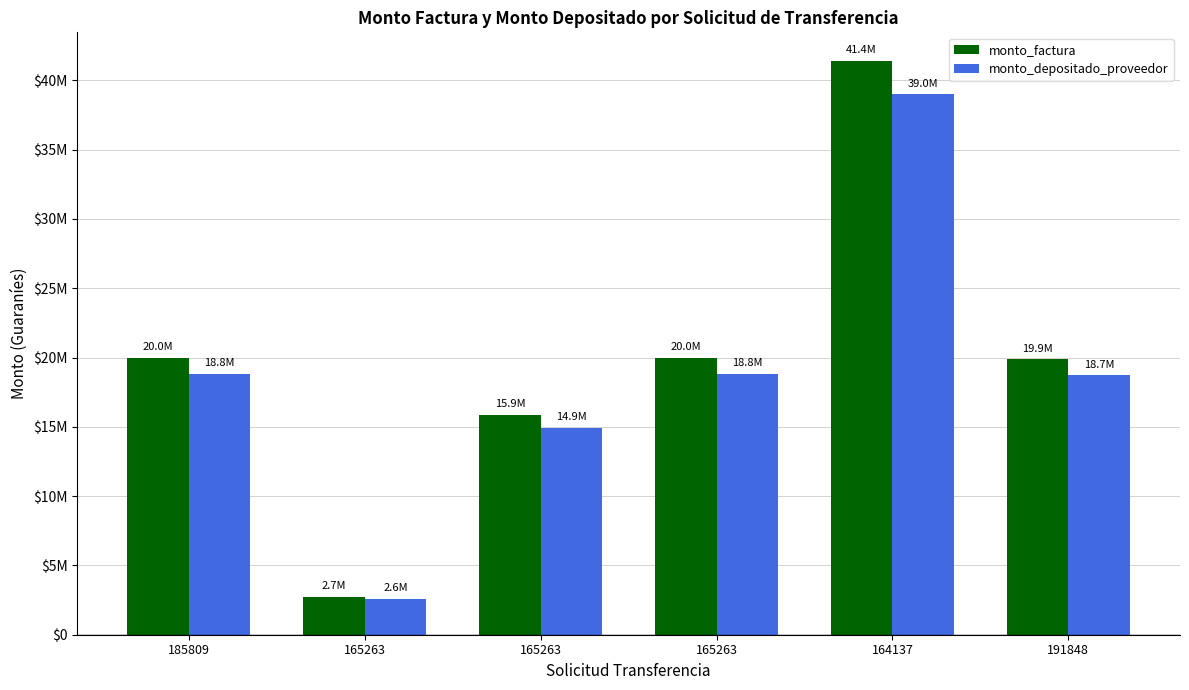

Are the bars grouped side by side (vs. stacked)?

Yes